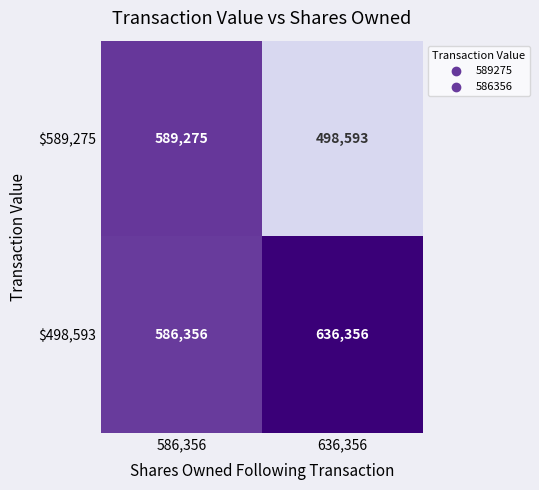

Is it true that $498,593 equals 586356 at 586,356?

True